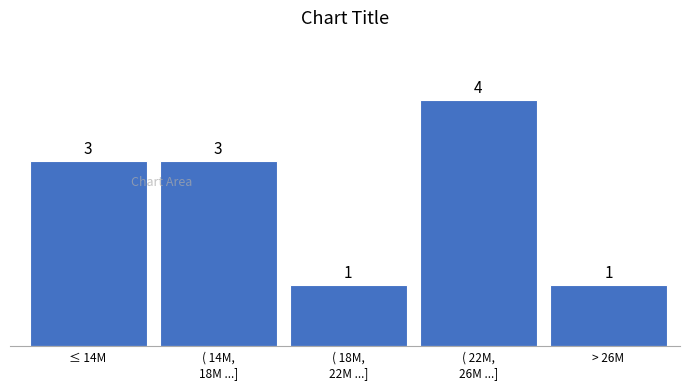

Reading left to right, extract all data points from this chart.

3	3	1	4	1